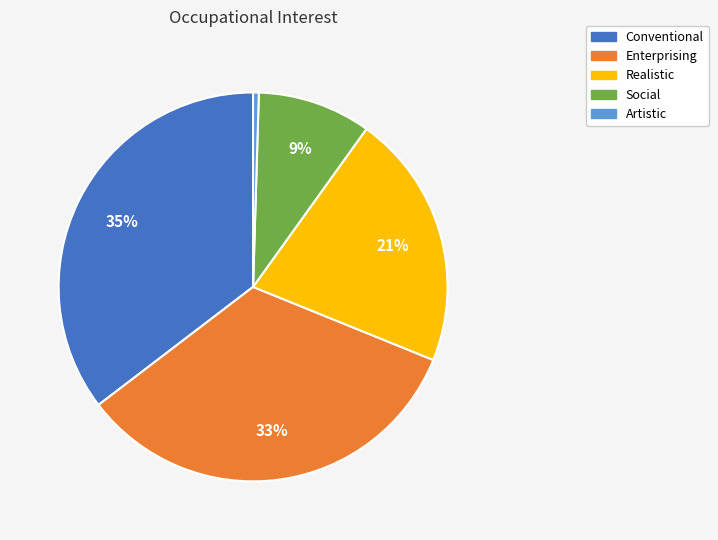

Is there a majority slice in this chart?

No